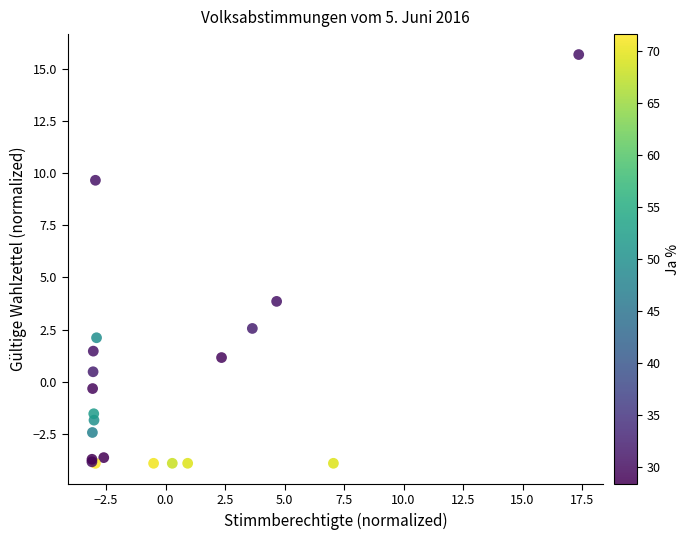

What Y value in the scatter plot is closest to 5?

3.9